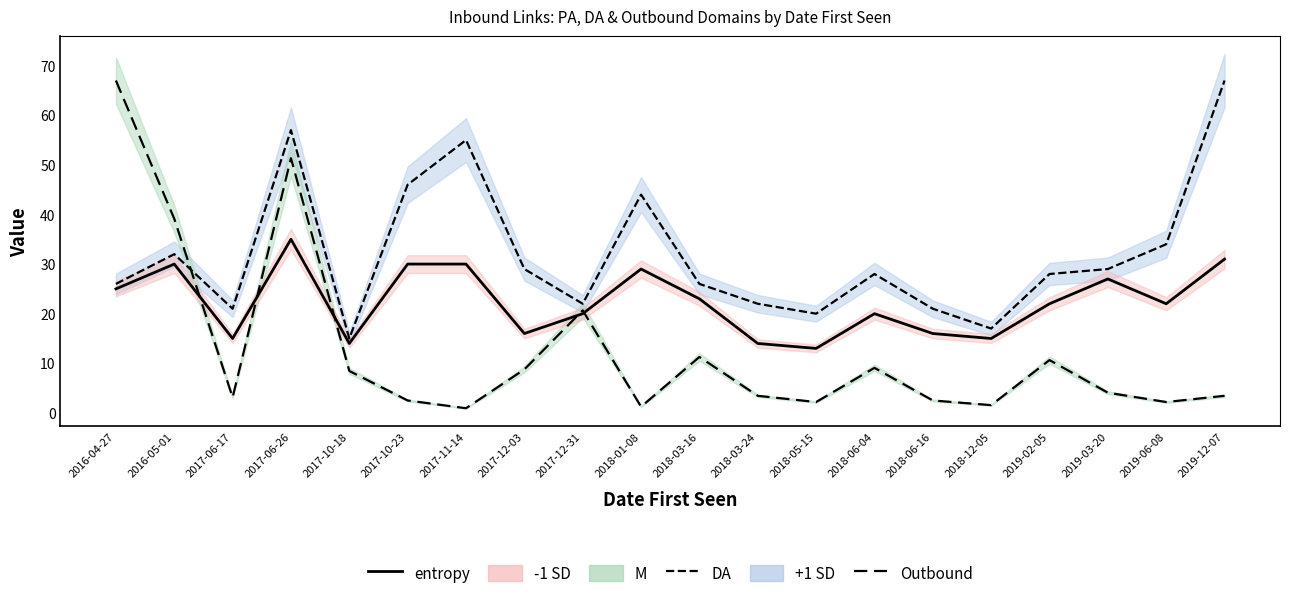

Rank the series by their maximum value, from lowest to highest.

PA (entropy), DA (+1 SD line), Outbound (M line)